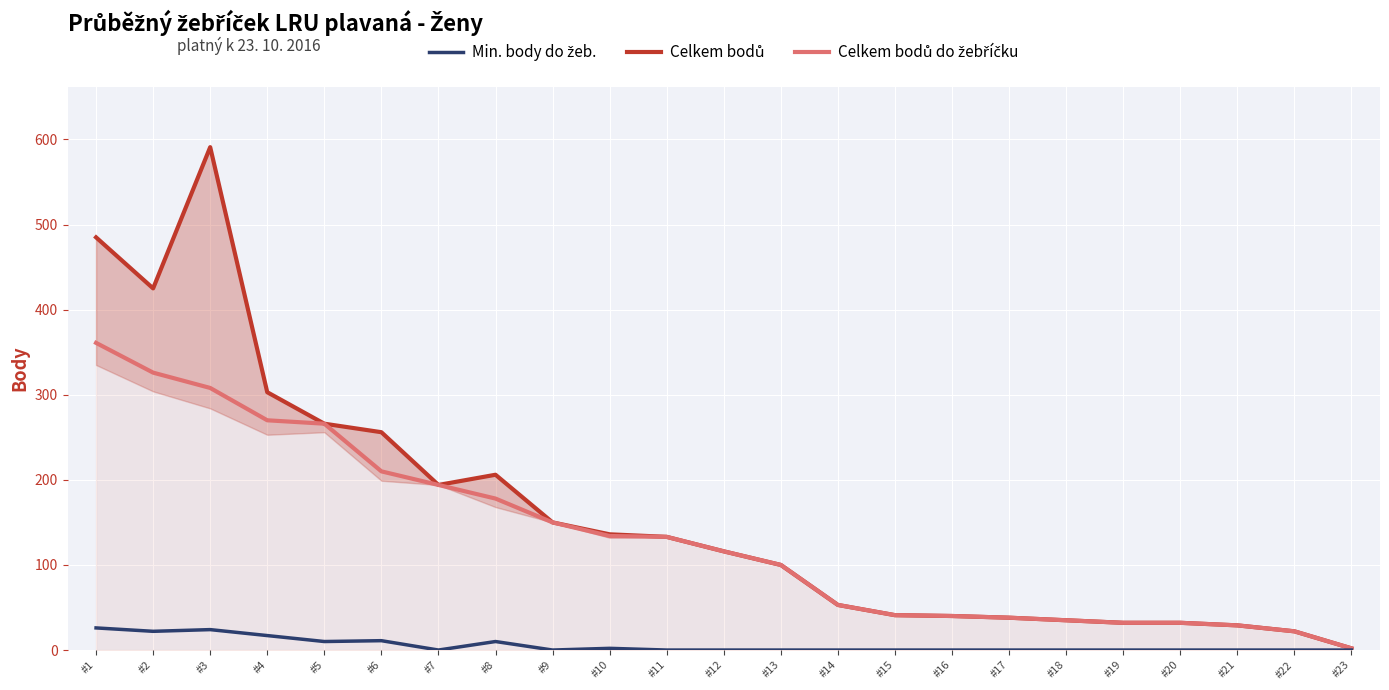

How many lines are shown in the chart?

3